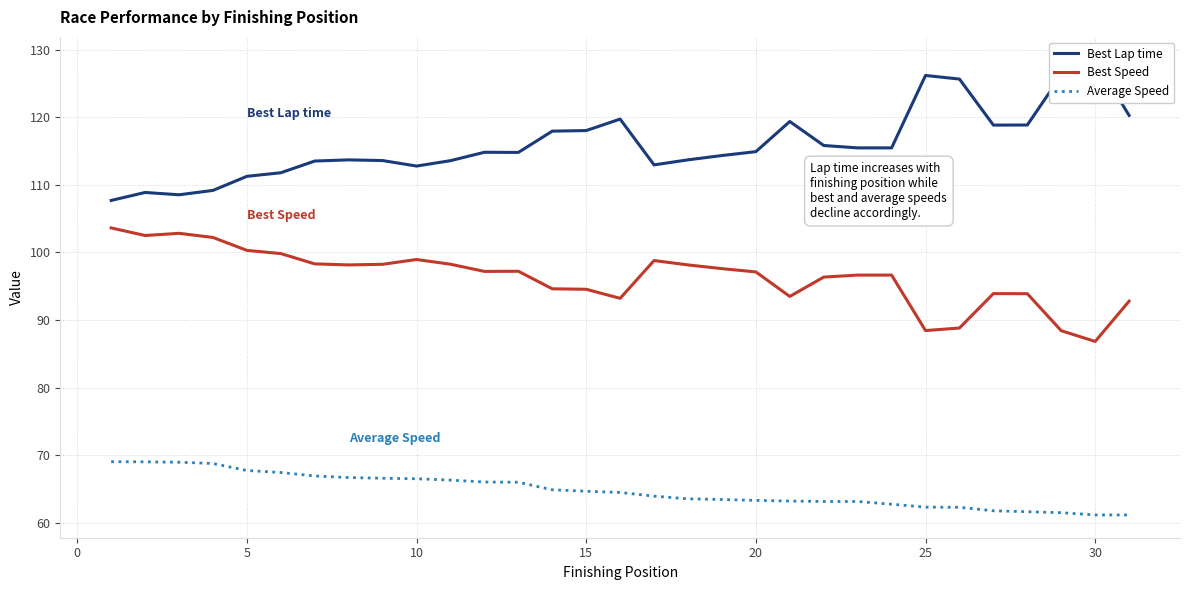

True or false: Average Speed and Best Speed intersect in this chart.

False